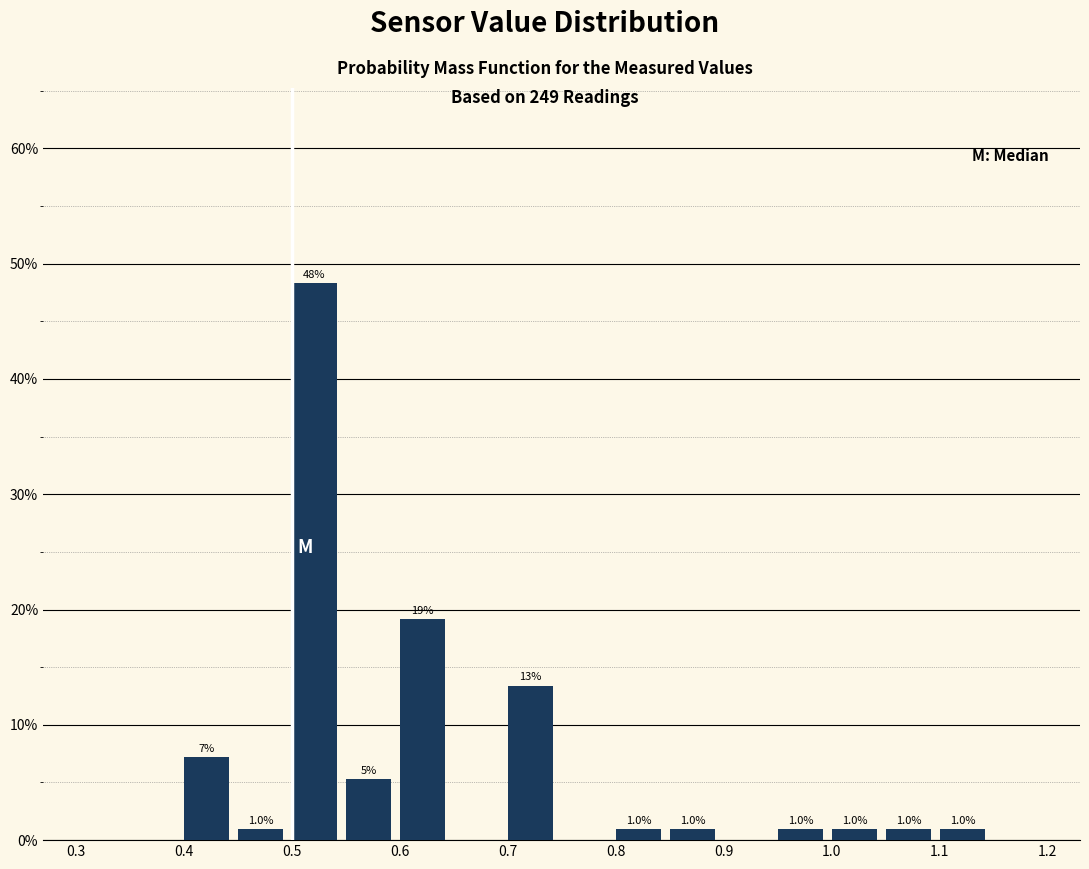

Over which range of the x-axis is the bar tallest?

0.50 to 0.55